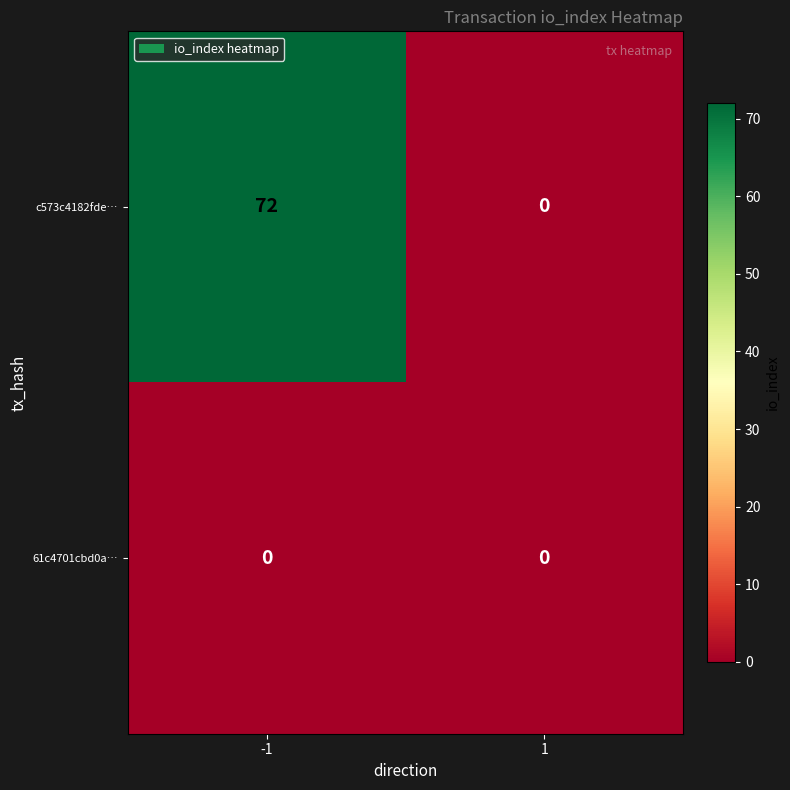

At how many categories does at least one series exceed 30?

1